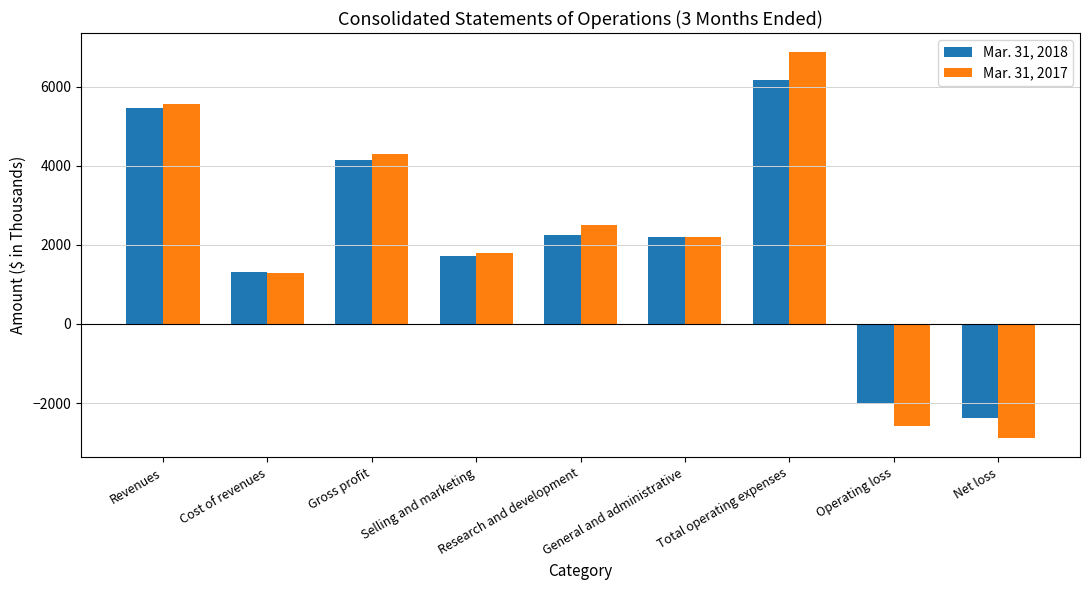

What is the difference between the maximum and minimum values in the Mar. 31, 2017 series?

9751